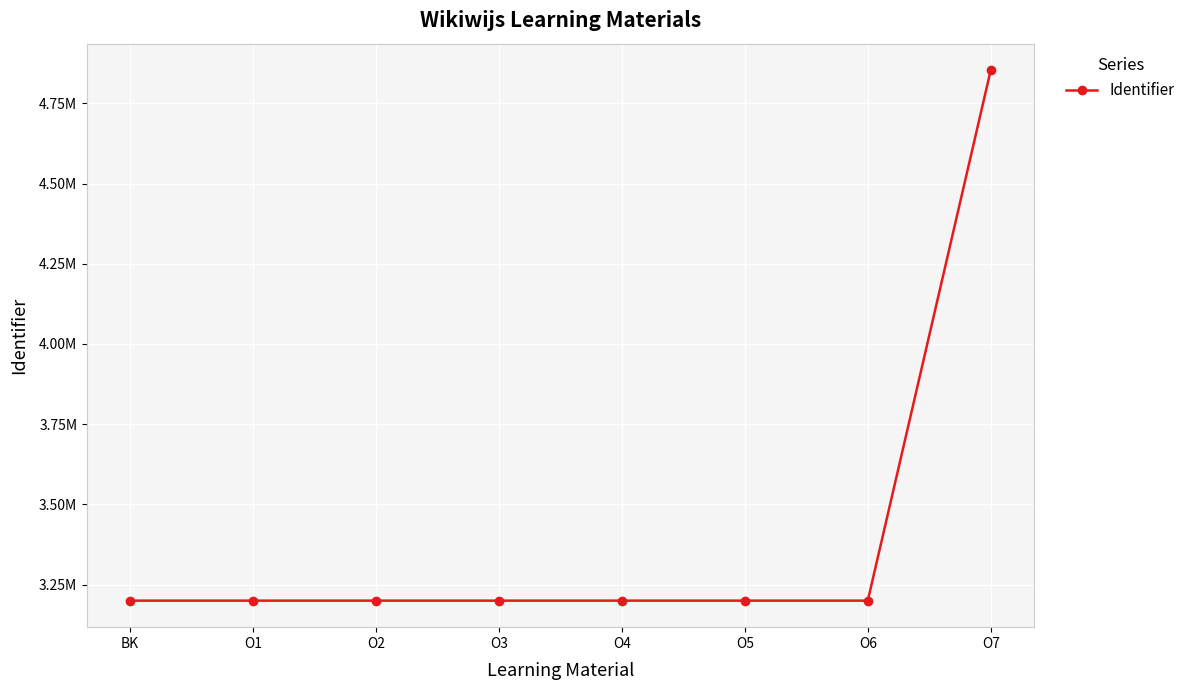

Reading left to right, extract all data points from this chart.

3199837	3199839	3199842	3199843	3199845	3199846	3199847	4853173